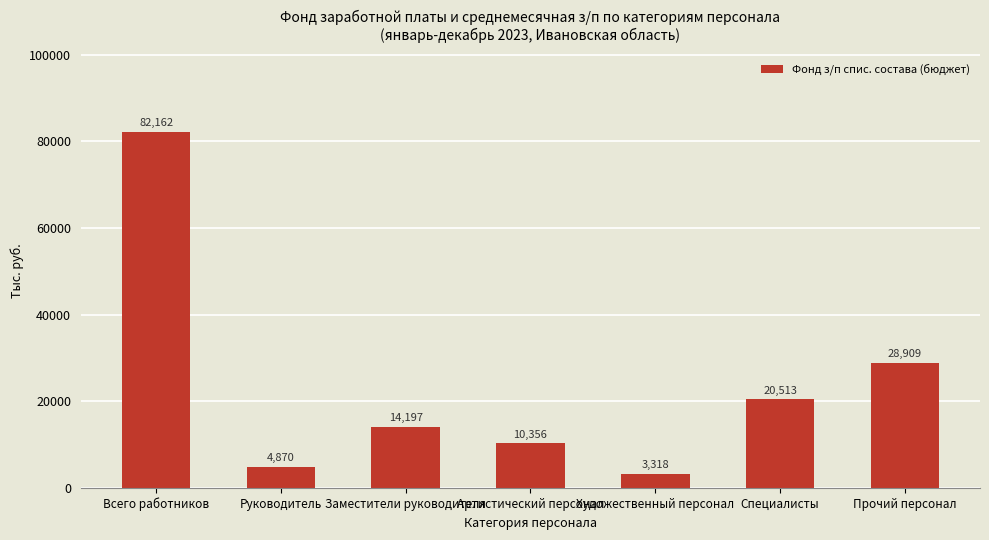

Count the number of values greater than 14197.

4